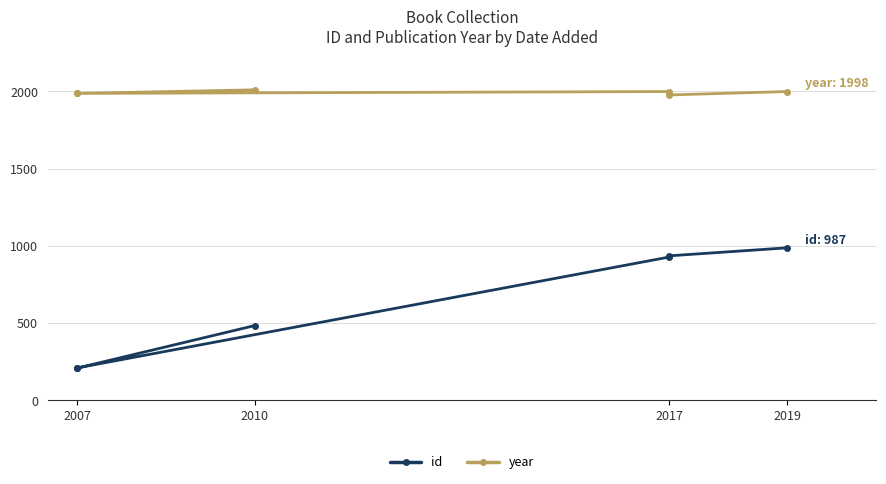

How many interior local valleys does the year series have?

1